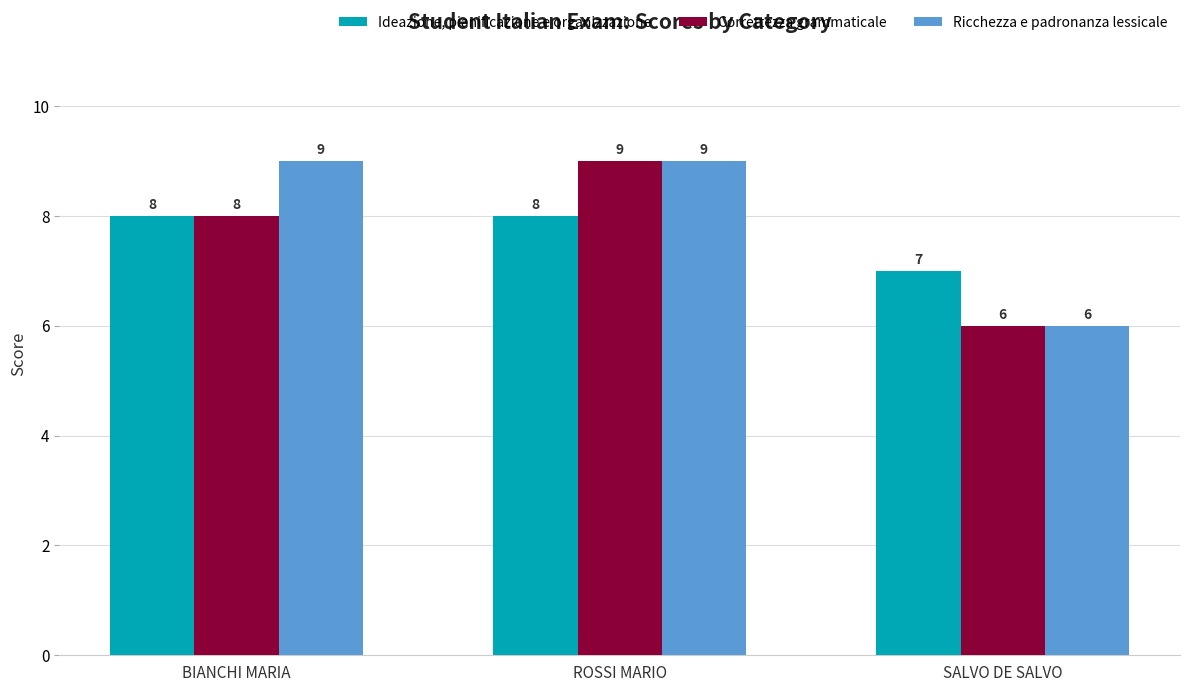

How many bars are there in total?

9